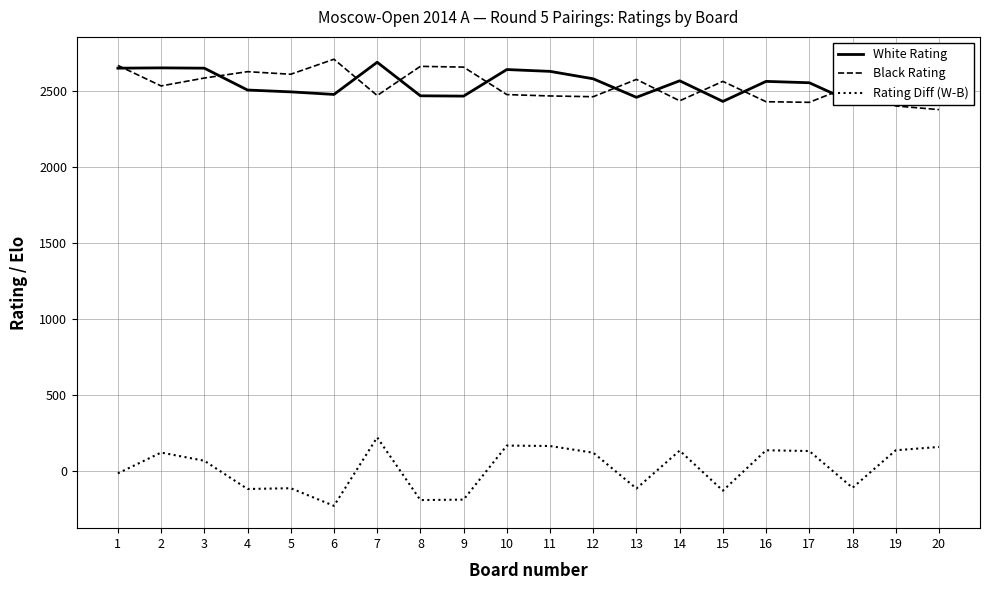

Reading left to right, what are all the values shown in this chart?

White Rating: 1=2651	2=2653	3=2651	4=2507	5=2495	6=2478	7=2690	8=2469	9=2467	10=2642	11=2630	12=2581	13=2459	14=2568	15=2432	16=2564	17=2555	18=2426	19=2536	20=2534
Black Rating: 1=2669	2=2534	3=2586	4=2628	5=2611	6=2710	7=2471	8=2663	9=2658	10=2477	11=2468	12=2463	13=2577	14=2436	15=2564	16=2430	17=2426	18=2539	19=2402	20=2378
Rating Diff (W-B): 1=-18	2=119	3=65	4=-121	5=-116	6=-232	7=219	8=-194	9=-191	10=165	11=162	12=118	13=-118	14=132	15=-132	16=134	17=129	18=-113	19=134	20=156